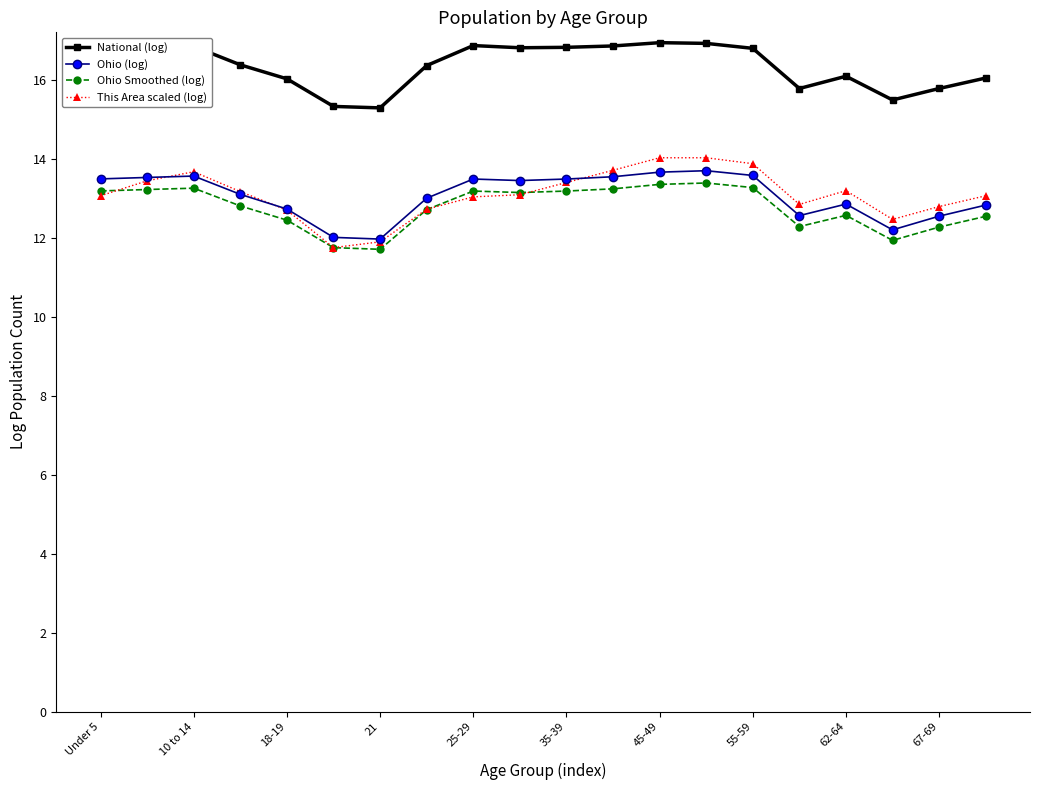

How many lines are shown in the chart?

4